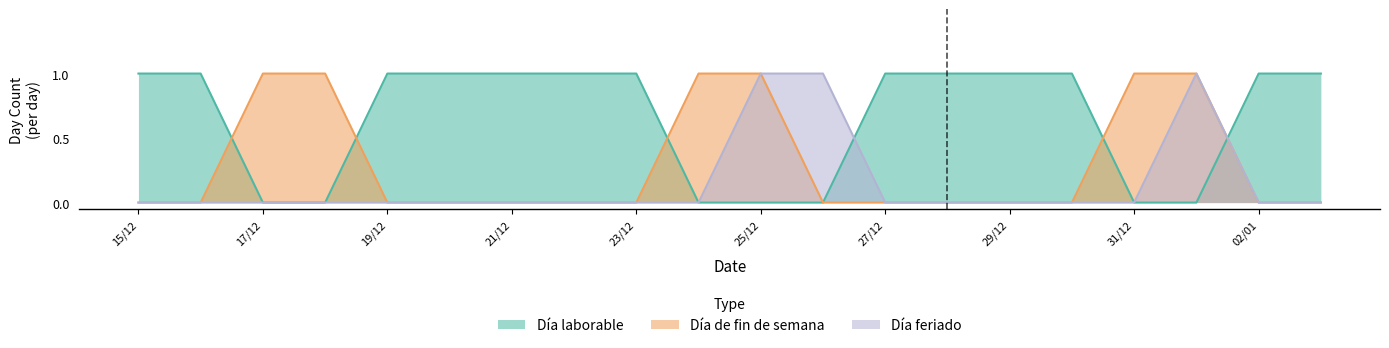

Between 02/01 and 01/01, which is larger?

02/01